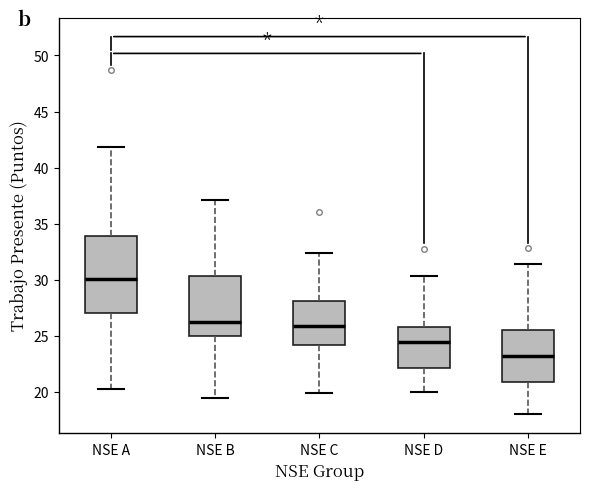

Reading left to right, transcribe this box plot: for each box, give where its median line is, the range the box spans, and where its two whiskers end, as read against the y-axis. The values are not printed on the chart, so give them approximately, as read against the axis.

NSE A: median 30.0, box 27.0 to 34.0, whiskers 20.5 to 42.0
NSE B: median 26.0, box 25.0 to 30.5, whiskers 19.5 to 37.0
NSE C: median 26.0, box 24.0 to 28.0, whiskers 20.0 to 32.5
NSE D: median 24.5, box 22.0 to 26.0, whiskers 20.0 to 30.5
NSE E: median 23.0, box 21.0 to 25.5, whiskers 18.0 to 31.5